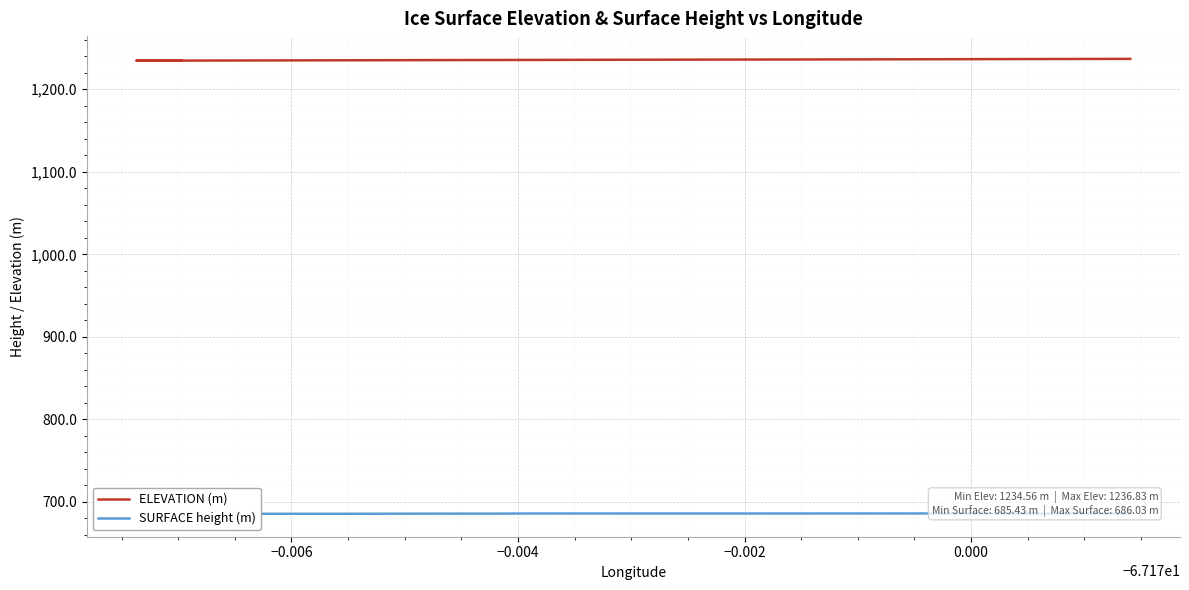

Does the chart display data point markers on the line(s)?

No